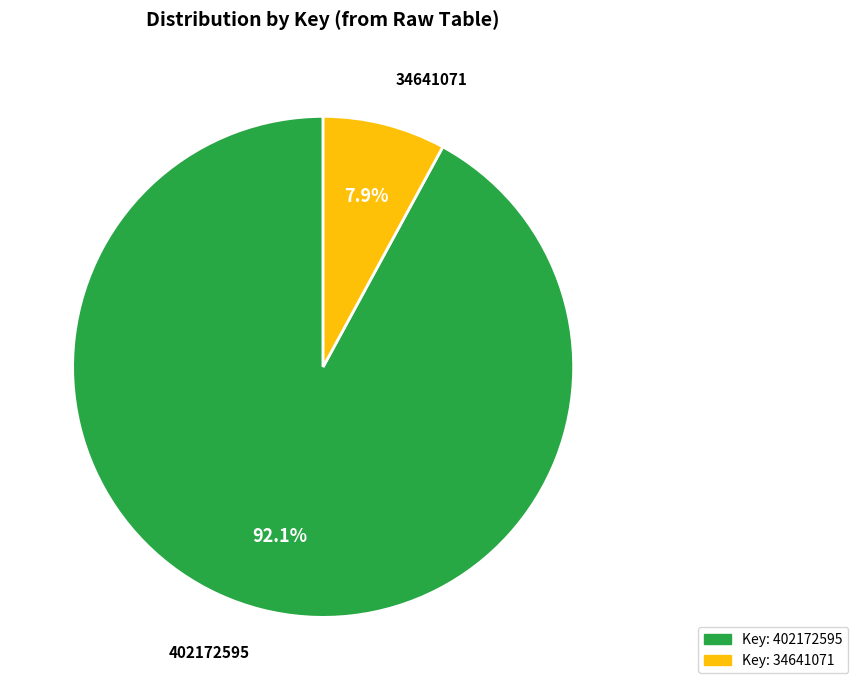

Does any single category account for the majority?

Yes